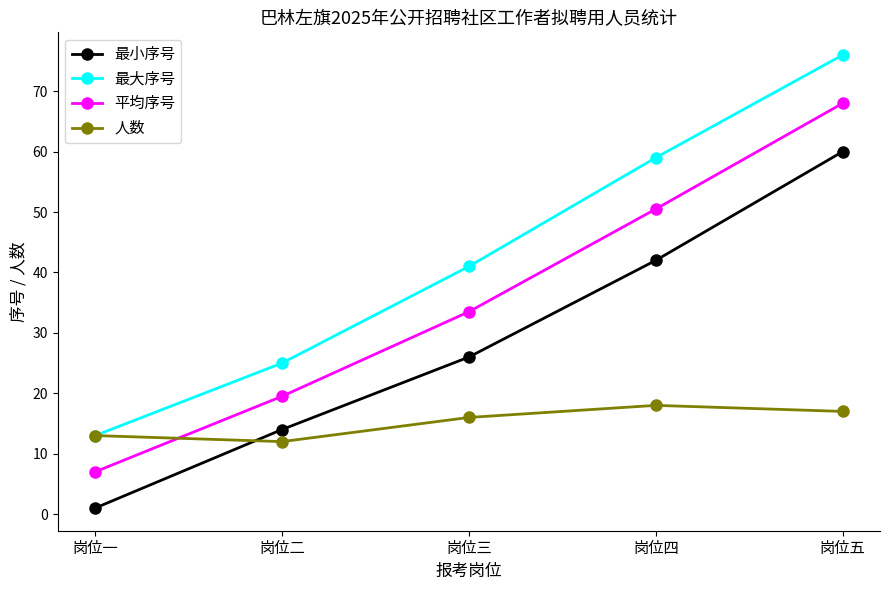

Does the chart display data point markers on the line(s)?

Yes